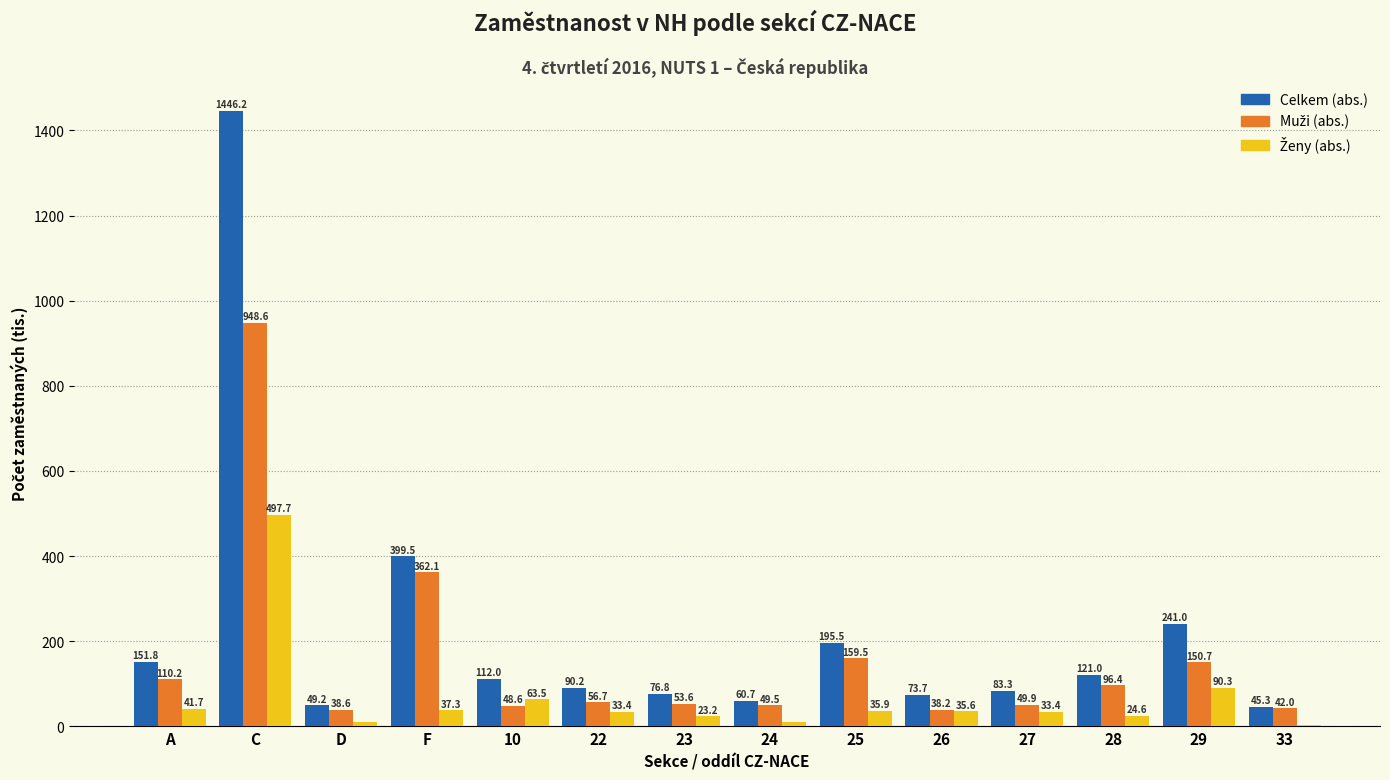

The Celkem (abs.) series shows 83.3 at 27. True or false?

True